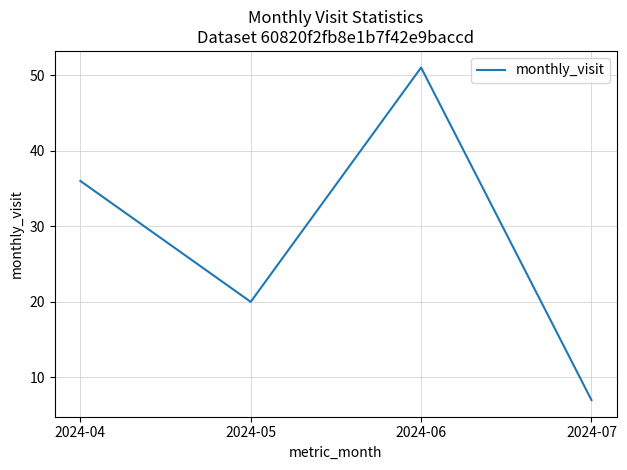

True or false: the data shows 51 at 2024-06.

True